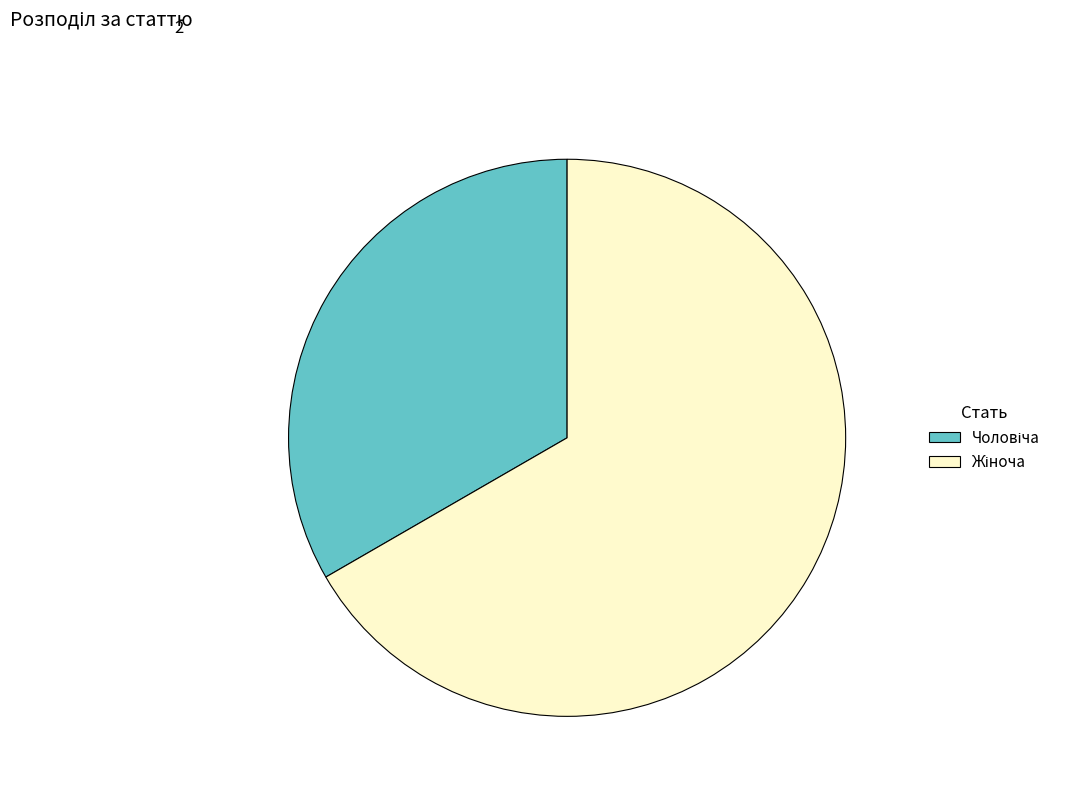

Is there any slice that represents more than half of the pie?

Yes